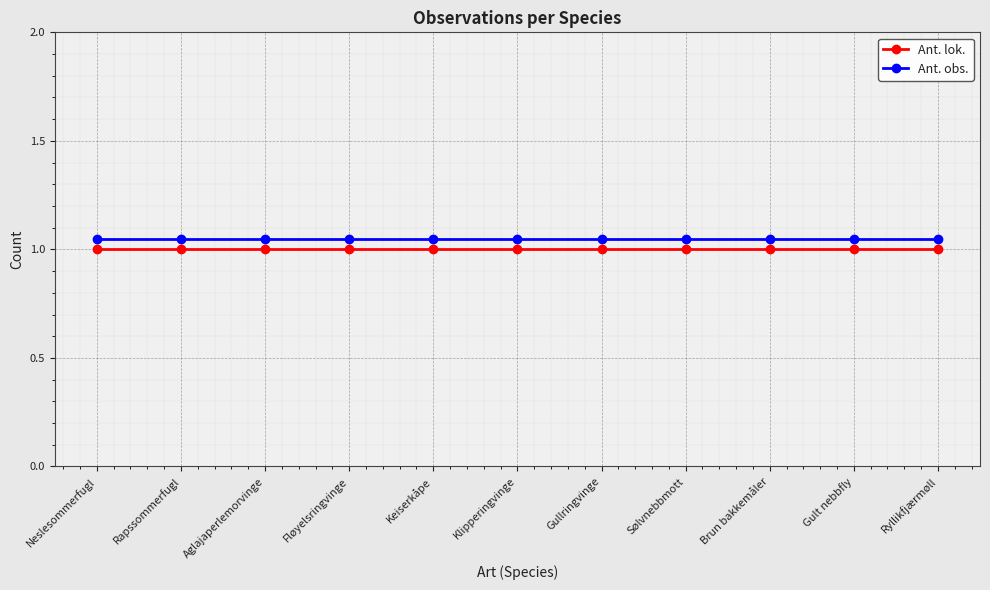

Reading left to right, transcribe all the data shown in this chart.

Ant. lok.: 1.0	1.0	1.0	1.0	1.0	1.0	1.0	1.0	1.0	1.0	1.0
Ant. obs.: 1.1	1.1	1.1	1.1	1.1	1.1	1.1	1.1	1.1	1.1	1.1